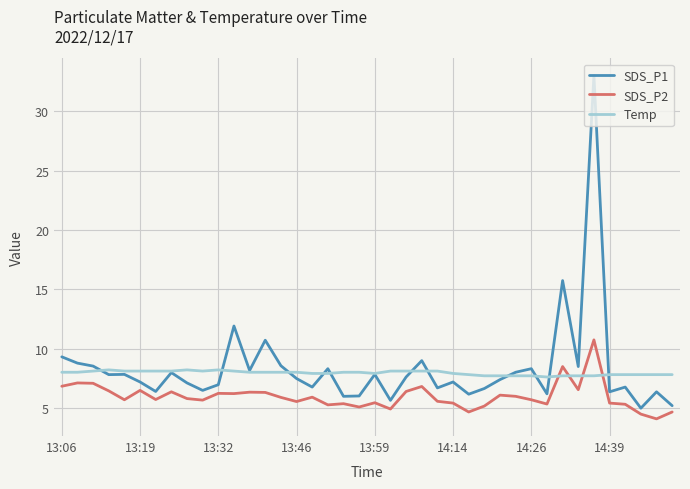

Is this an area chart (filled region under the line)?

No